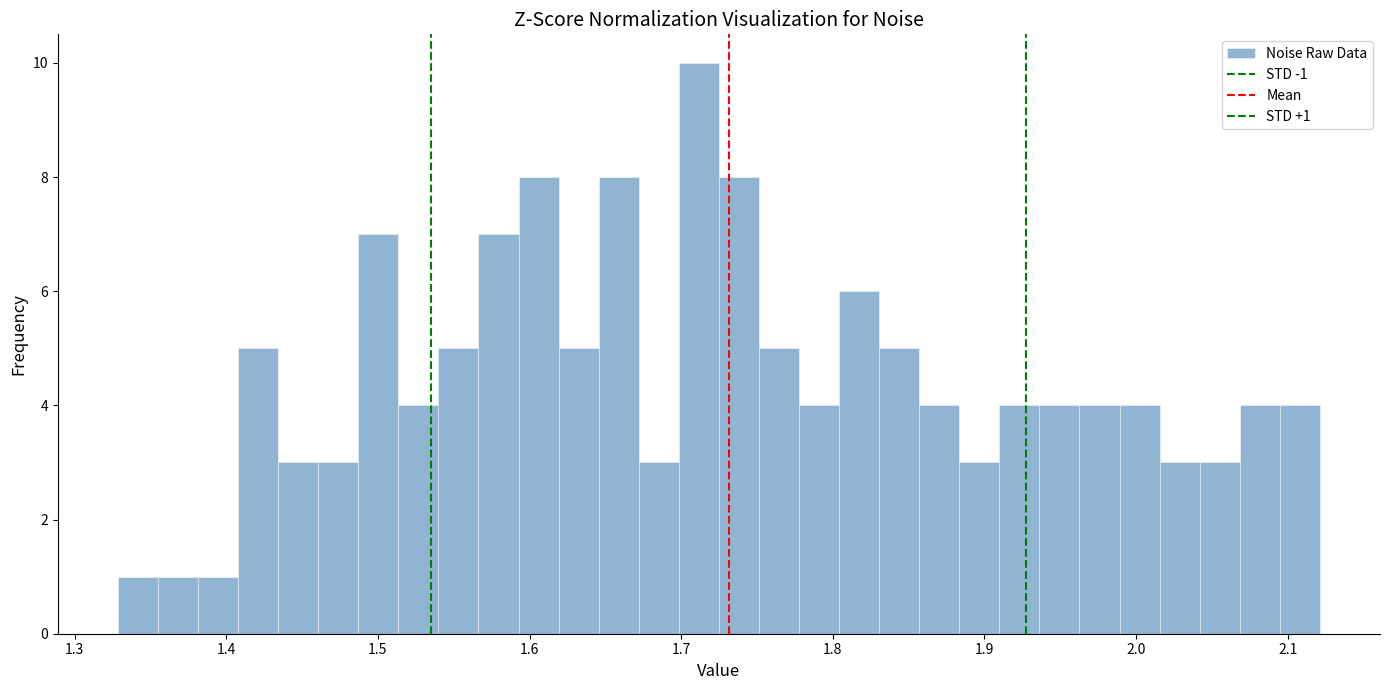

Around what value on the x-axis is the tallest bar? Give the approximate position of its centre, as read against the axis.

1.71